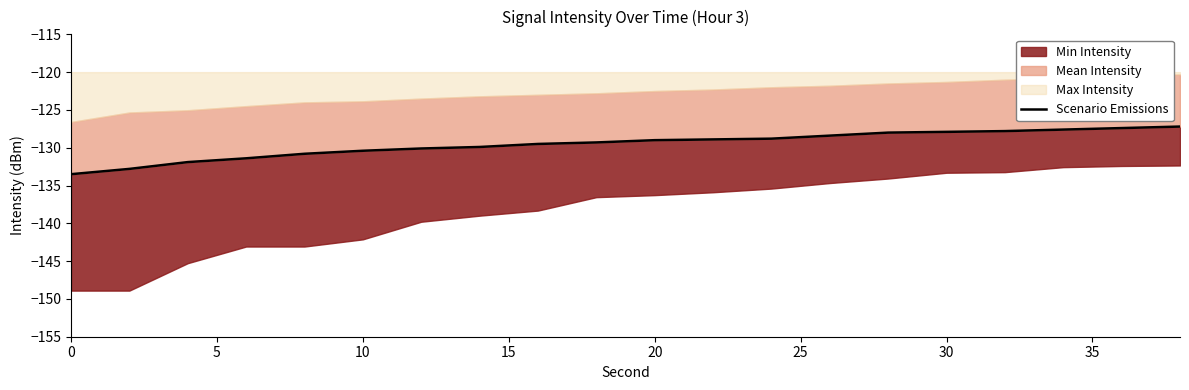

Between 30 and 5, which is larger?

30